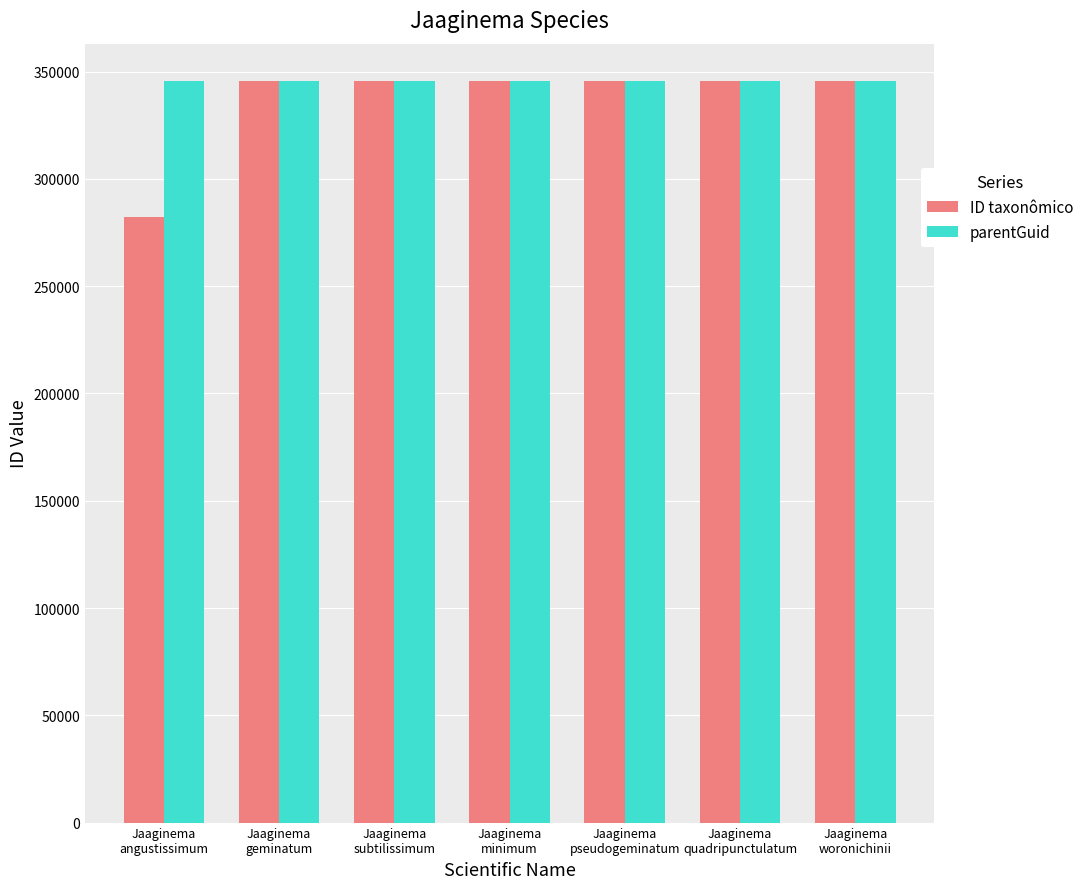

The value of parentGuid at Jaaginema
minimum is 345705. True or false?

True